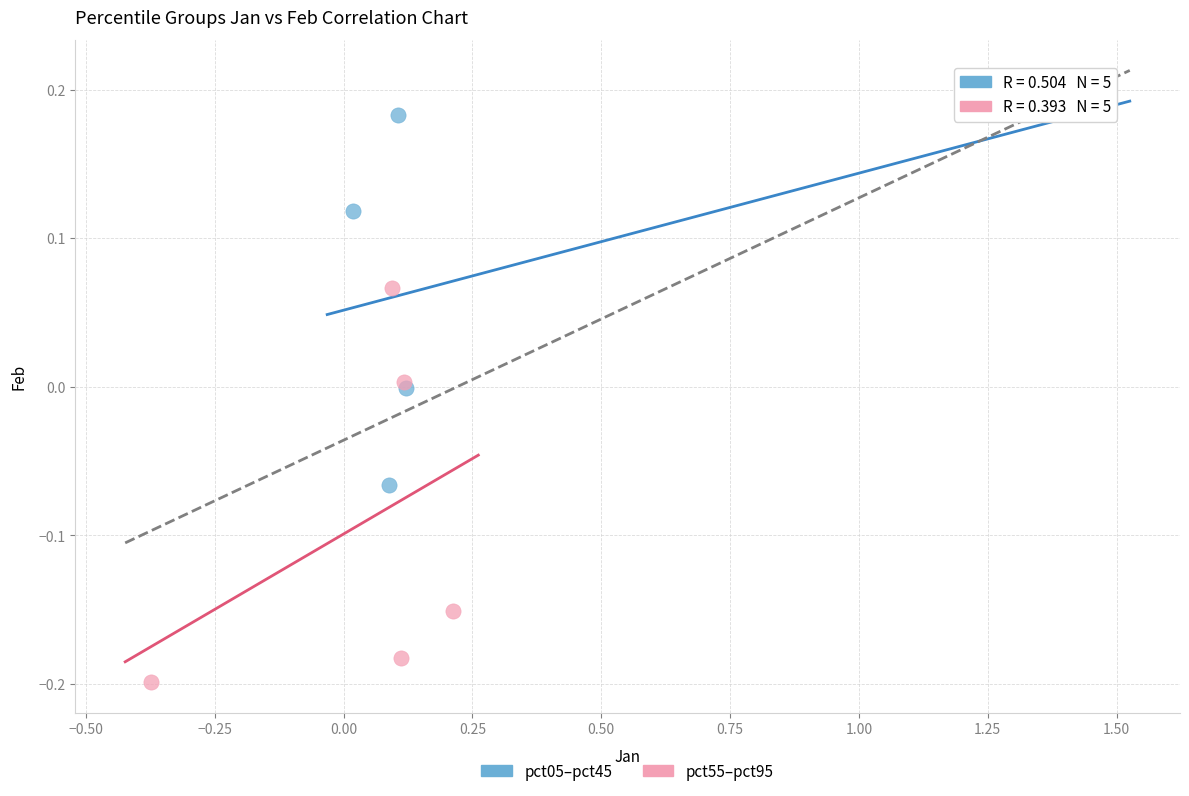

Which series contains the highest Y value?

pct05–pct45